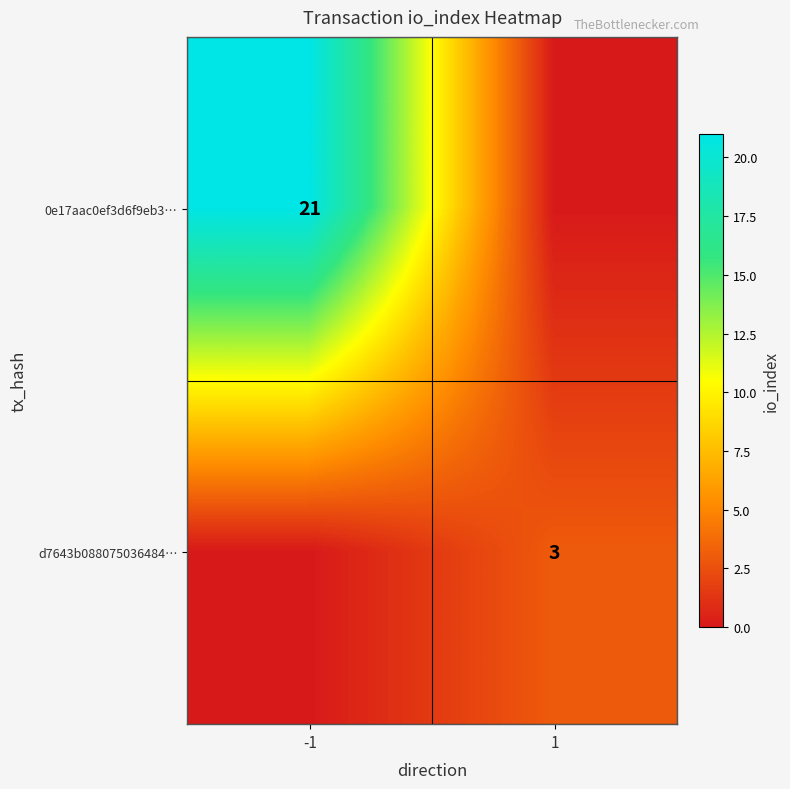

Is it true that d7643b088075036484… equals 3 at 1?

True